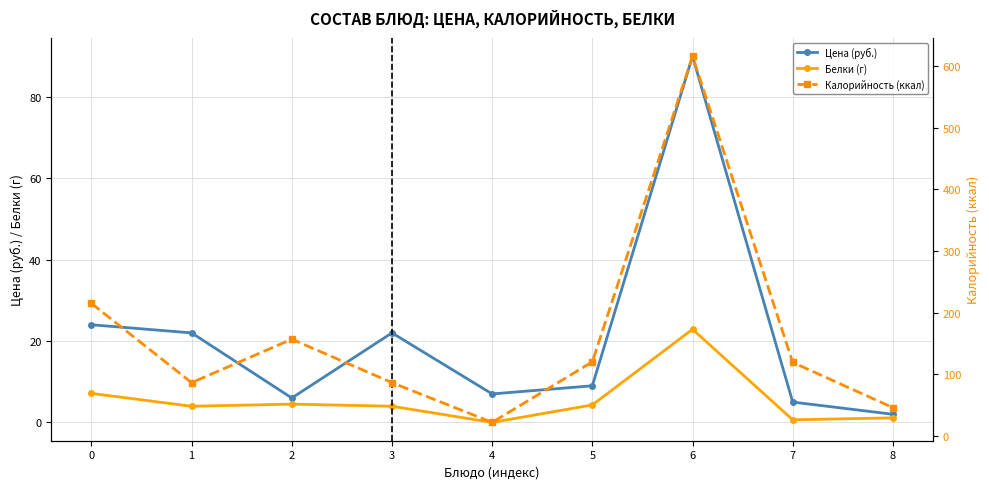

True or false: Цена (руб.) and Калорийность (ккал) cross at least once.

False